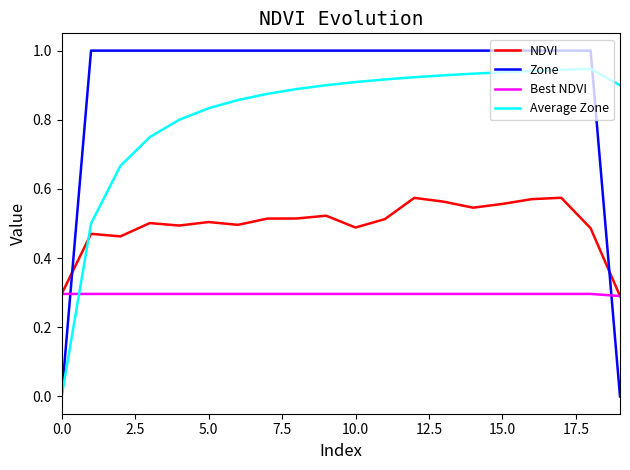

Which series ends up on top after the final intersection of Average Zone and NDVI?

Average Zone